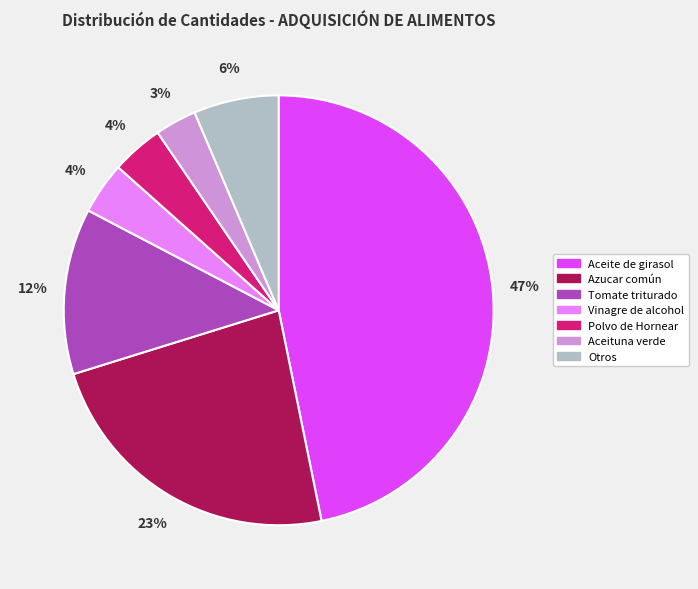

Count the number of slices in the pie.

7